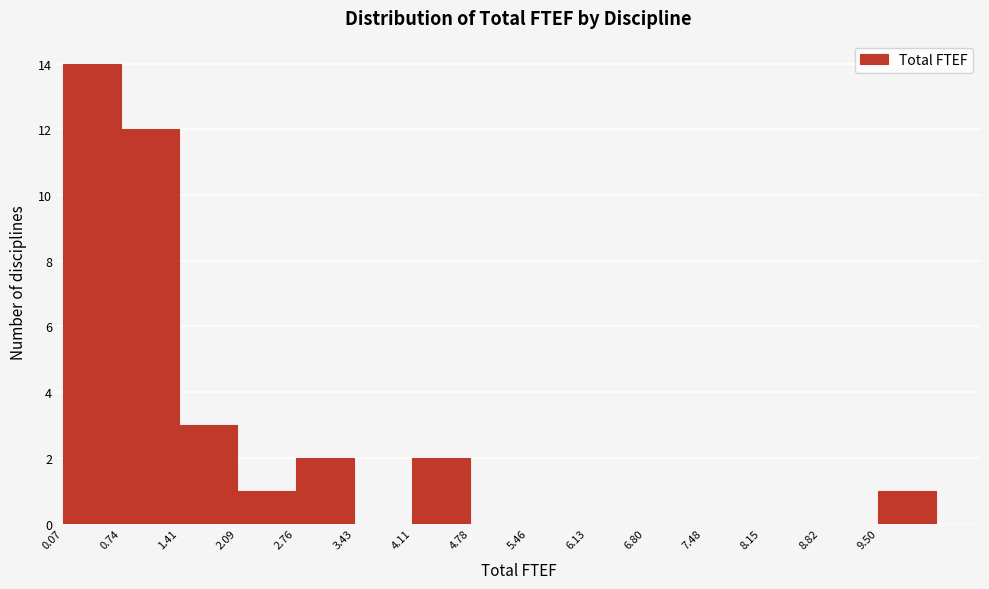

How tall is the bar that spans 0.1 to 0.7 on the x-axis? Neither the bar edges nor the heights are printed on the chart, so give them approximately, as read against the axes.

14